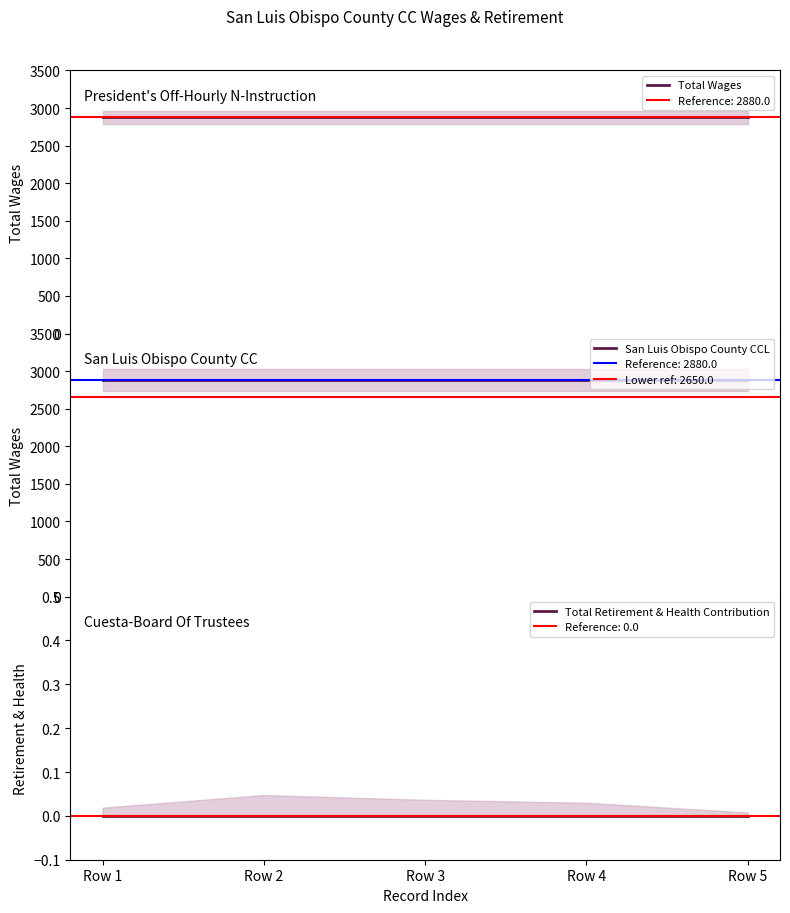

Does the chart display data point markers on the line(s)?

No